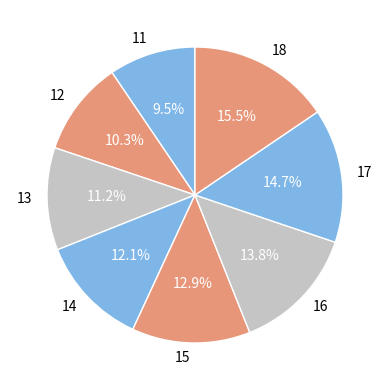

To the nearest percent, what is the average slice percentage?

12%